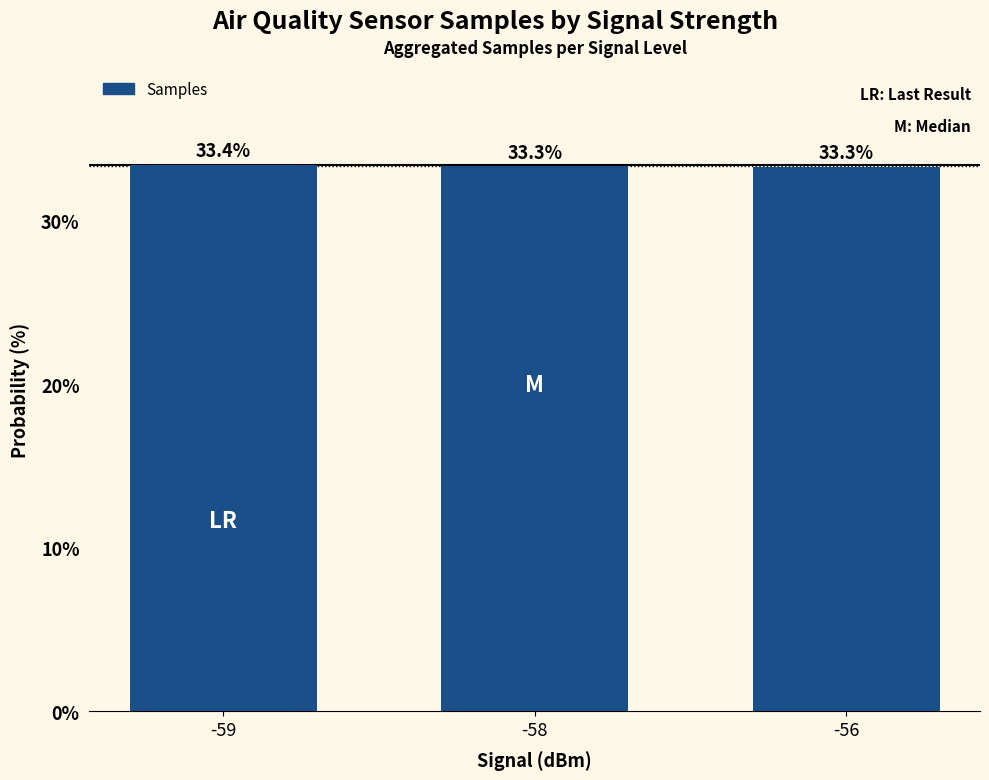

Reading right to left, what are all the values shown in this chart?

-56=33.3	-58=33.3	-59=33.4